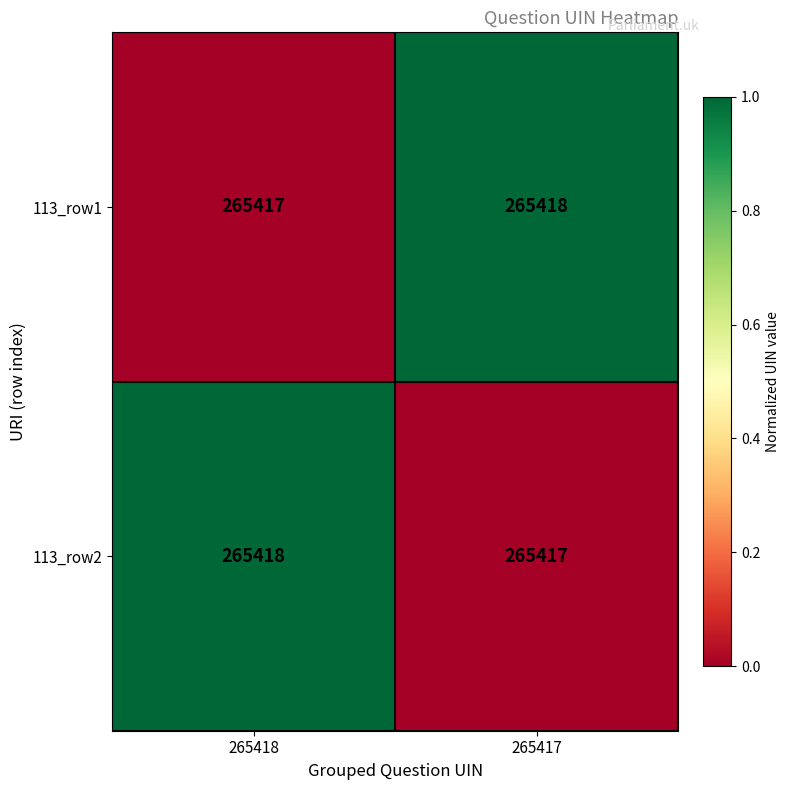

Reading right to left, list all the values displayed in this chart.

113_row1: 265418	265417
113_row2: 265417	265418